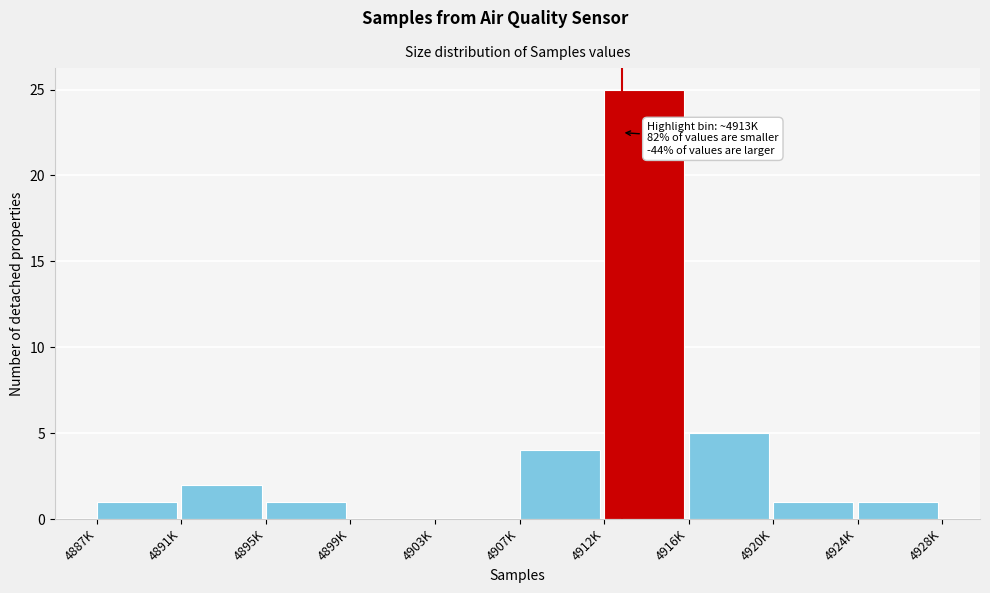

Reading left to right, what are all the values shown in this chart?

4887K=1	4891K=2	4895K=1	4899K=0	4903K=0	4907K=4	4912K=25	4916K=5	4920K=1	4924K=1